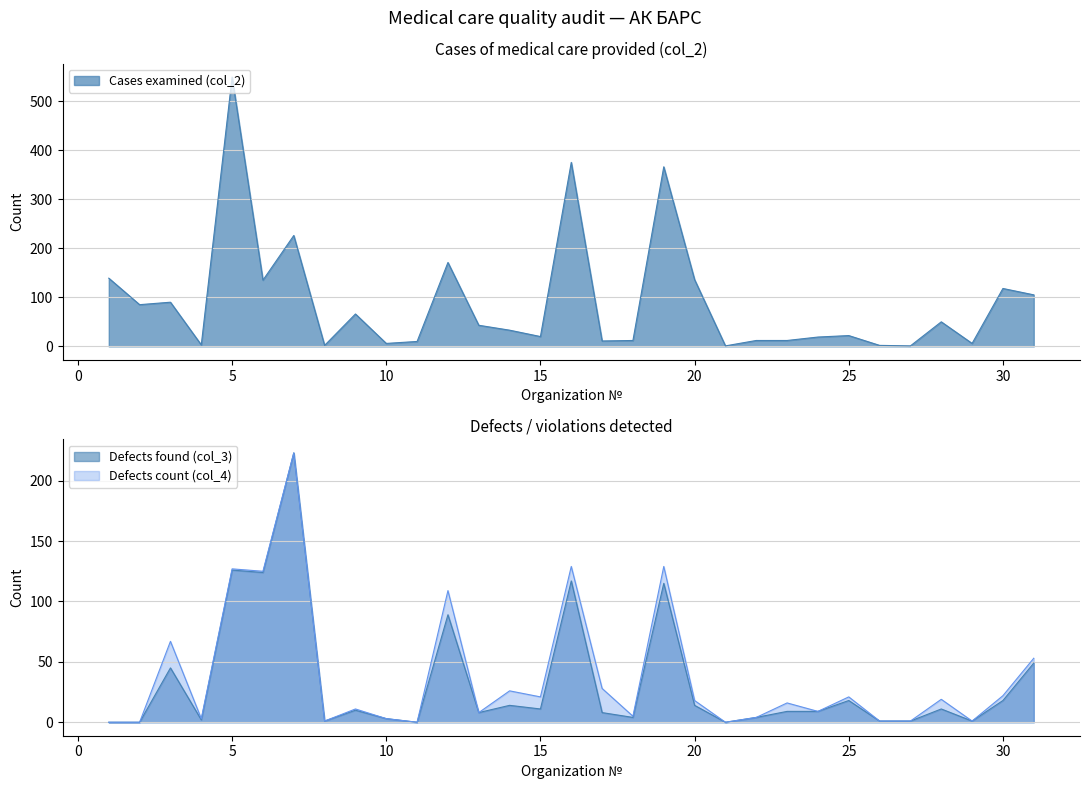

Is it true that Defects found (col_3) equals 89 at 12?

True